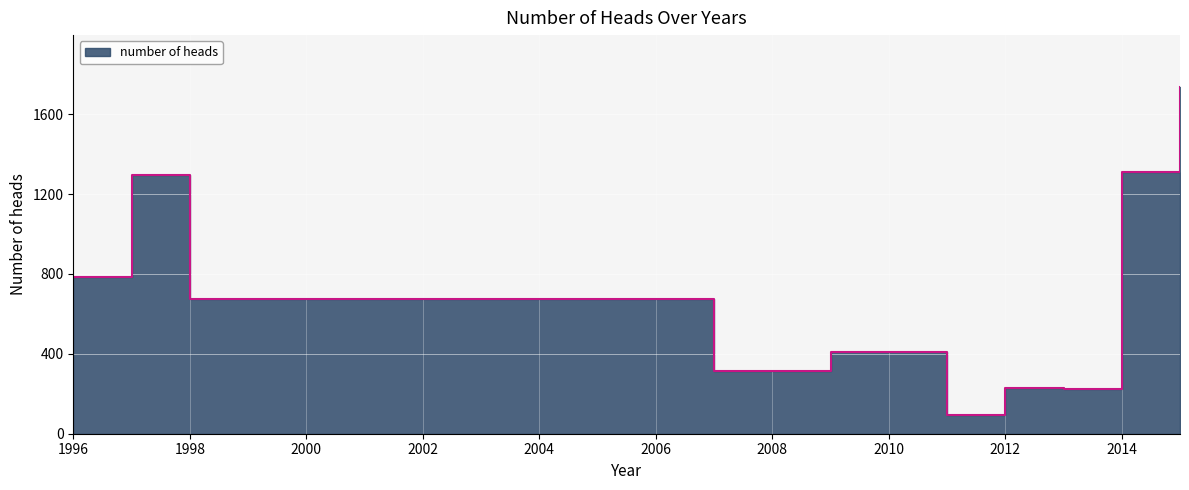

How many distinct data groups are displayed?

1